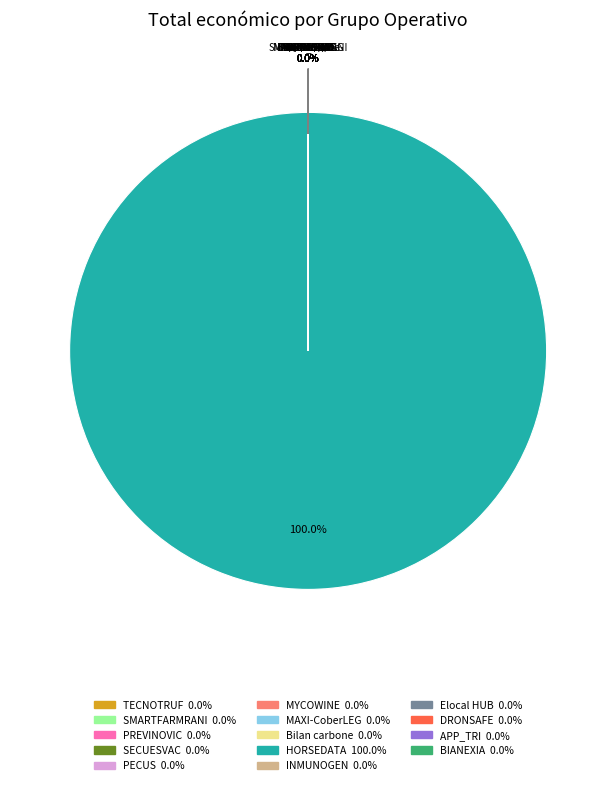

Is there a majority slice in this chart?

Yes